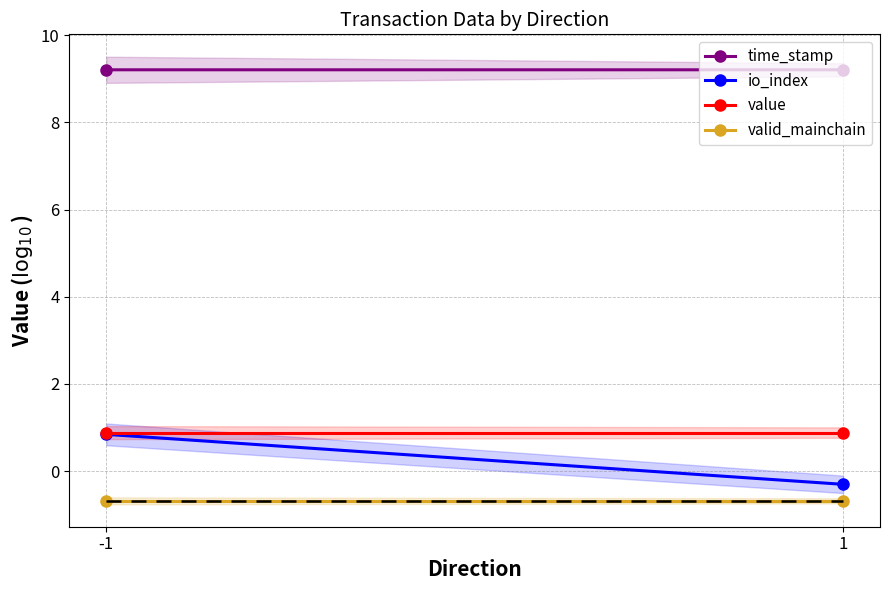

Which label corresponds to the largest value in the chart?

-1